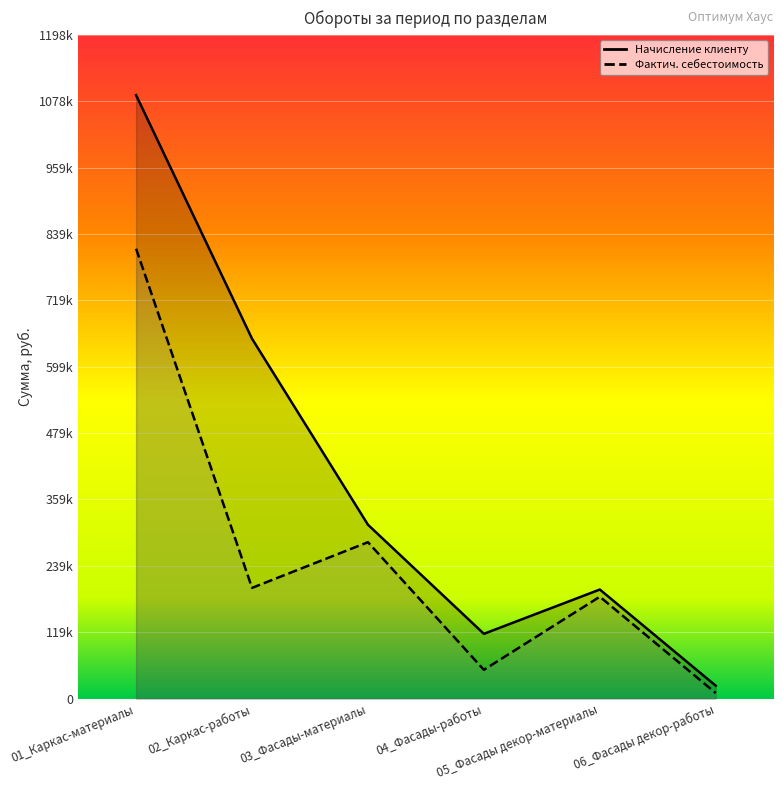

How many interior local peaks does the Начисление клиенту series have?

1